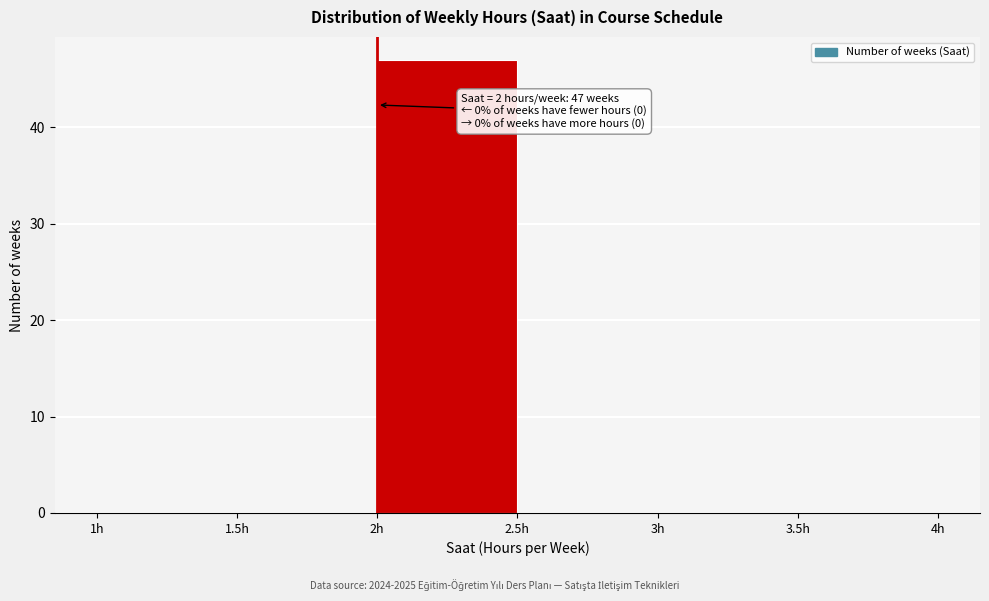

Over which range of the x-axis is the bar tallest?

2.0 to 2.5